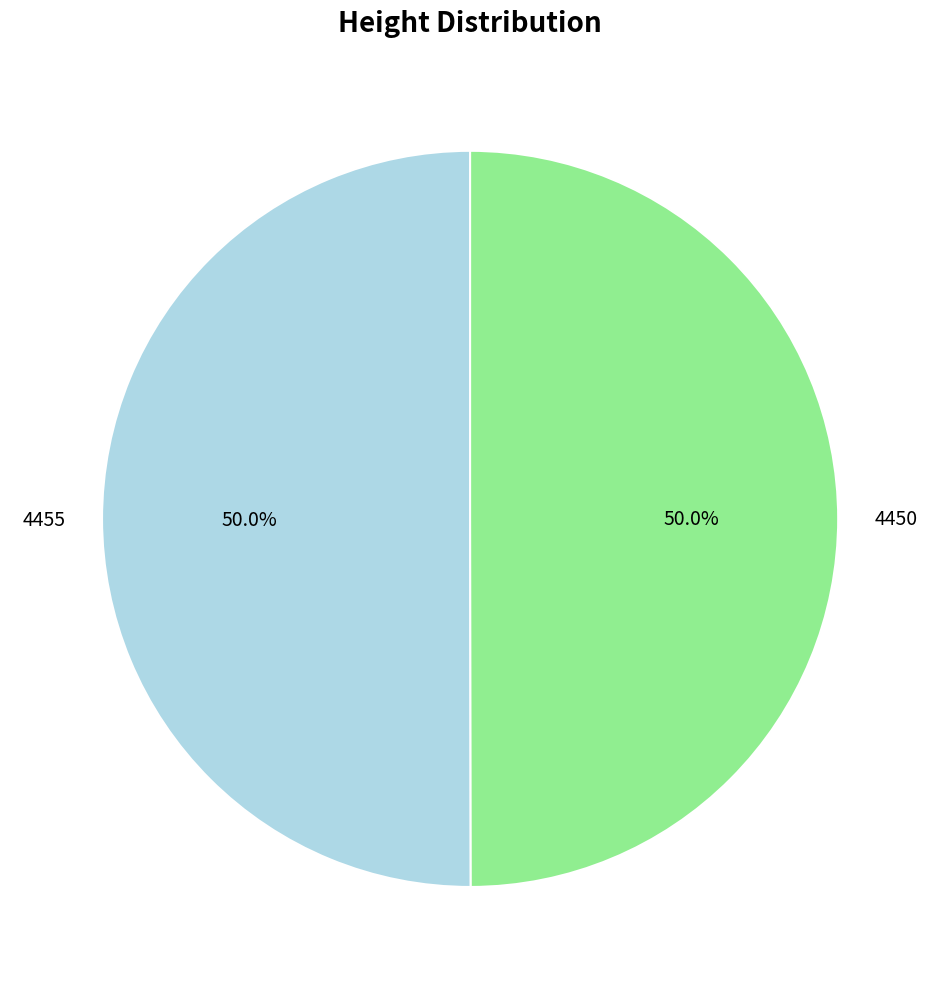

What is the ratio of the value at 4450 to the value at 4455?

1.0